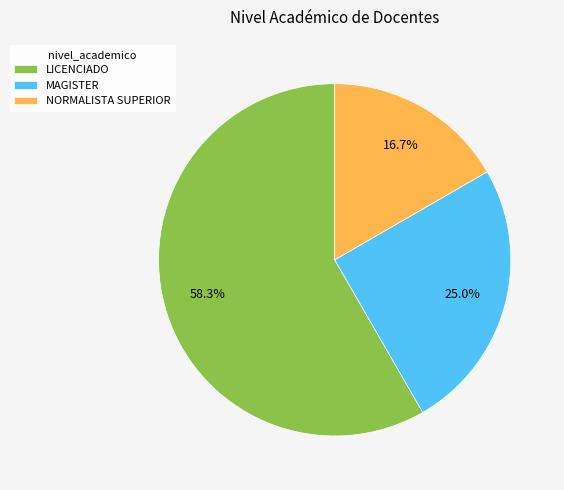

Combined, do NORMALISTA SUPERIOR and LICENCIADO account for over 50%?

Yes